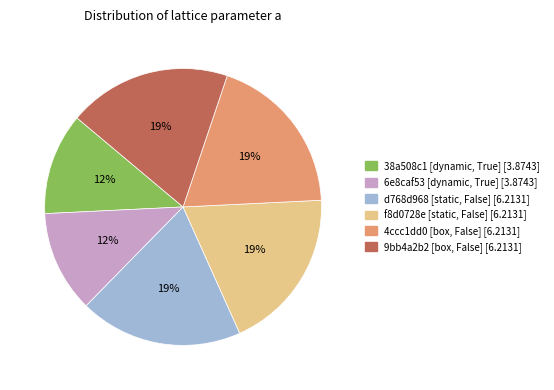

Is there a majority slice in this chart?

No